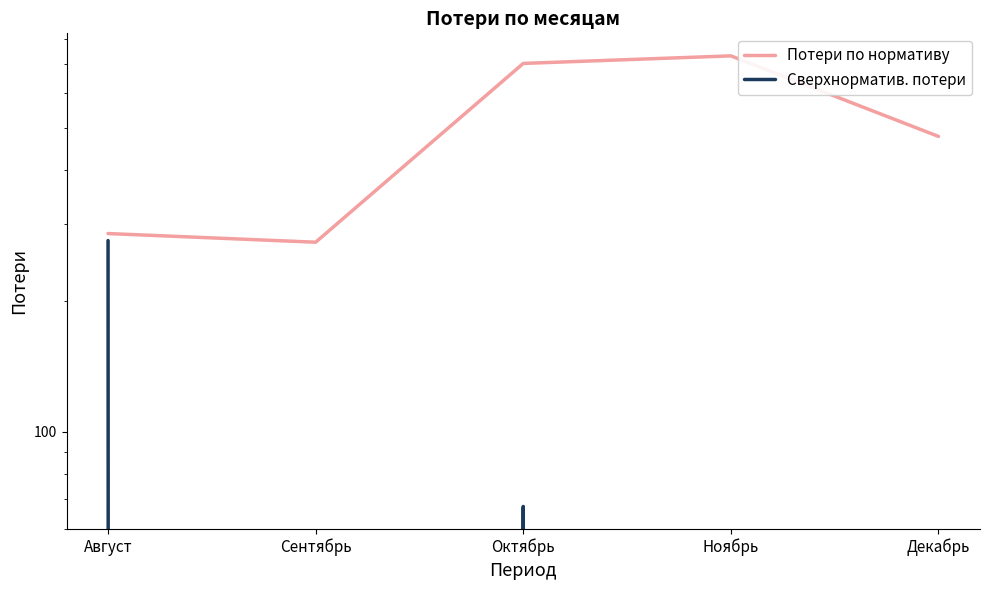

List the series in order of their peak value, highest first.

Потери по нормативу, Сверхнорматив. потери